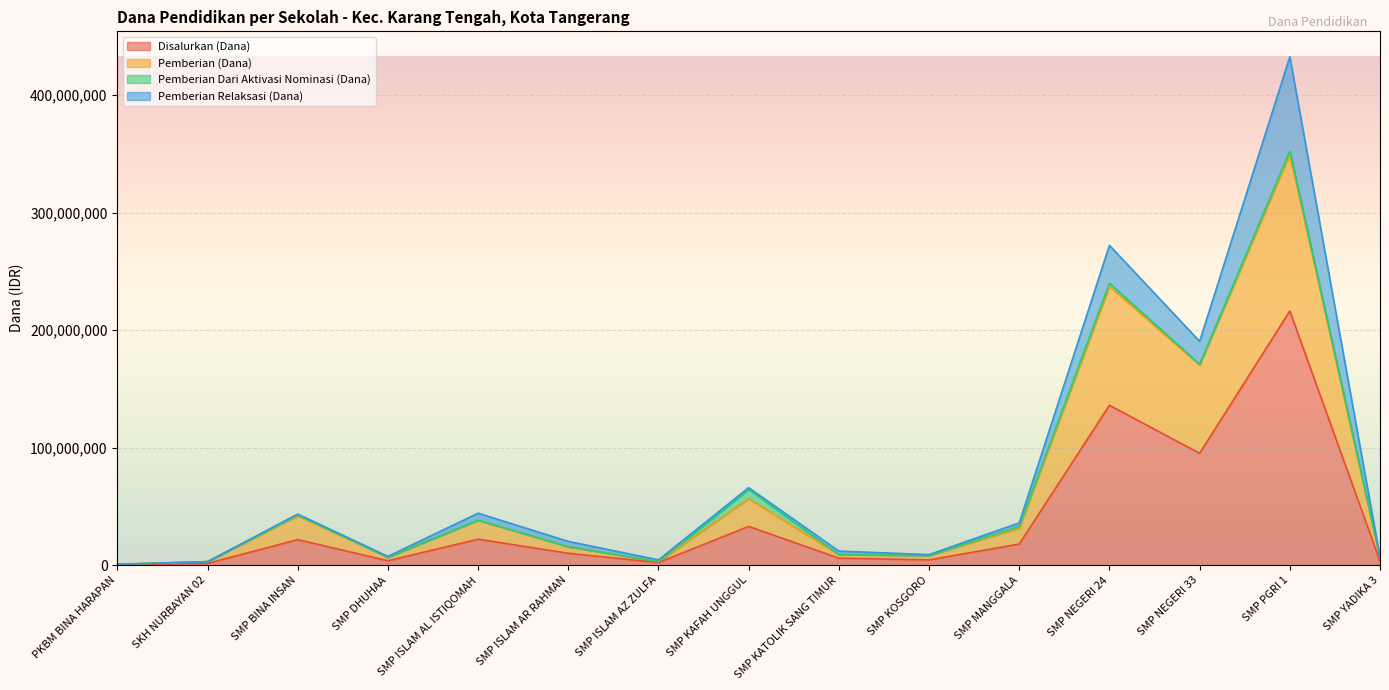

What is the minimum value shown in the chart?

375000